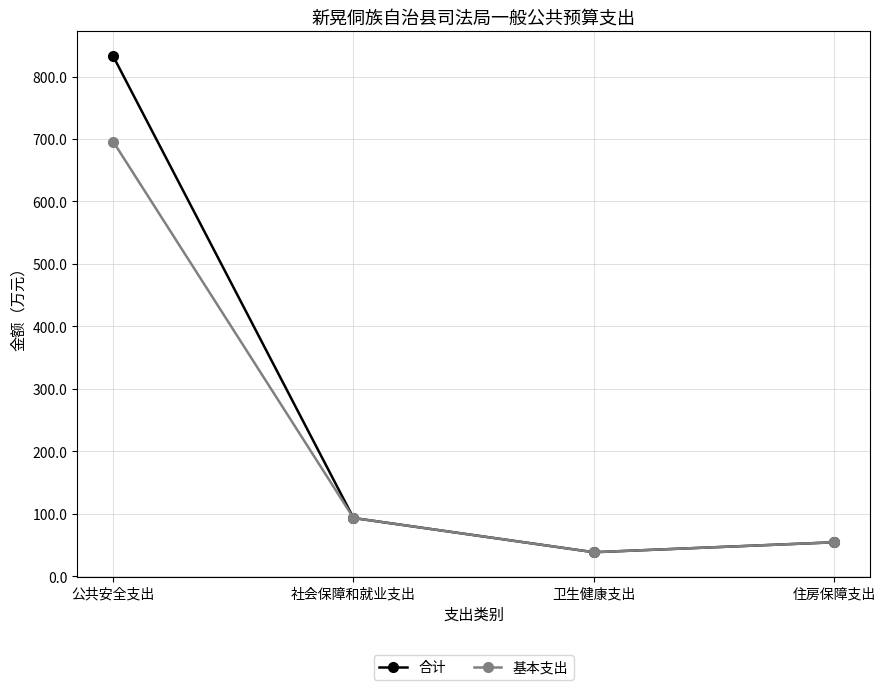

At which label is 合计 closest to 435?

社会保障和就业支出